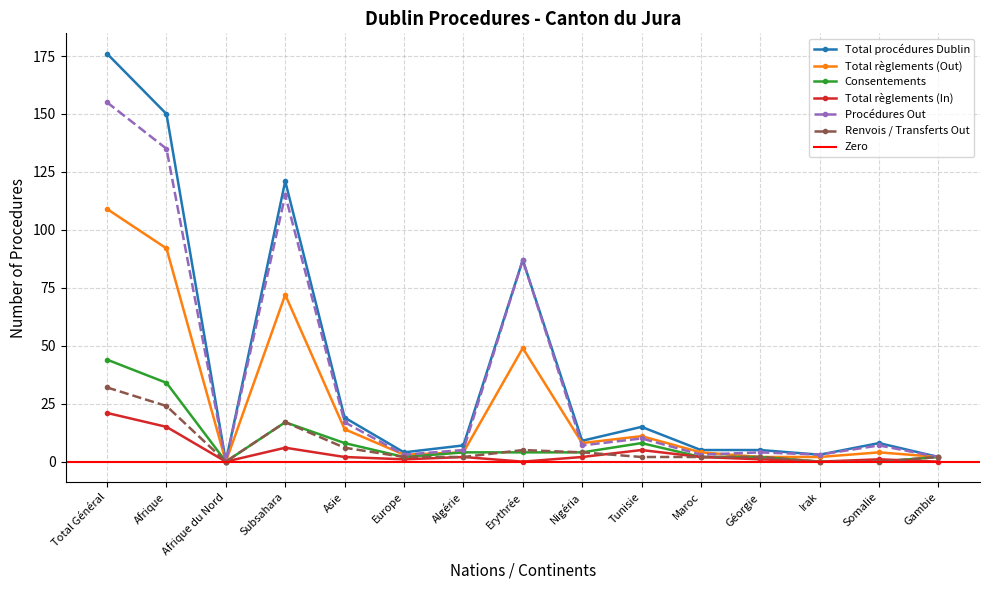

What is the spread (max minus min) of values at Europe?

3